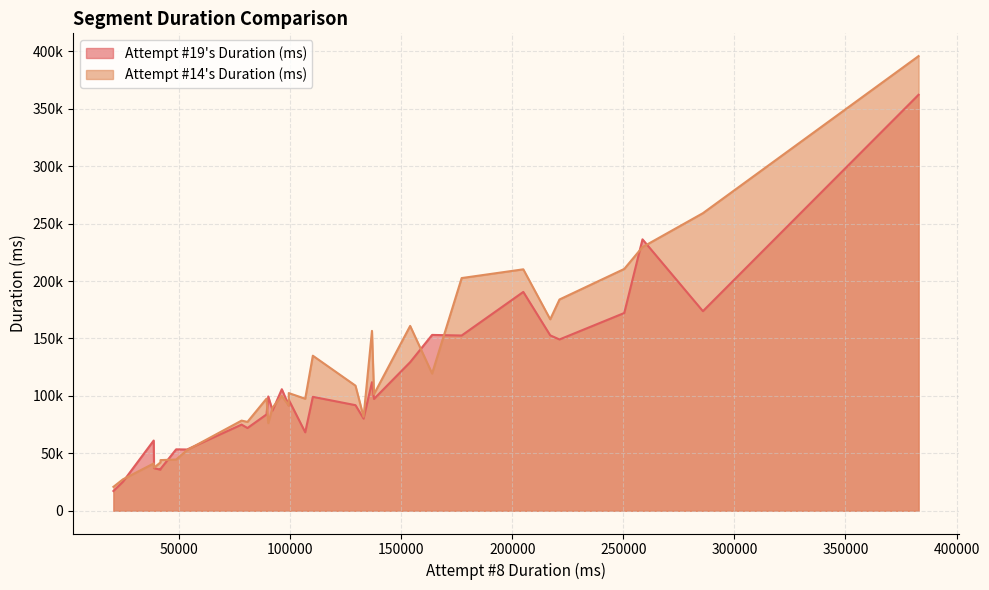

True or false: there are more than 0 points higher than both neighbors.

True